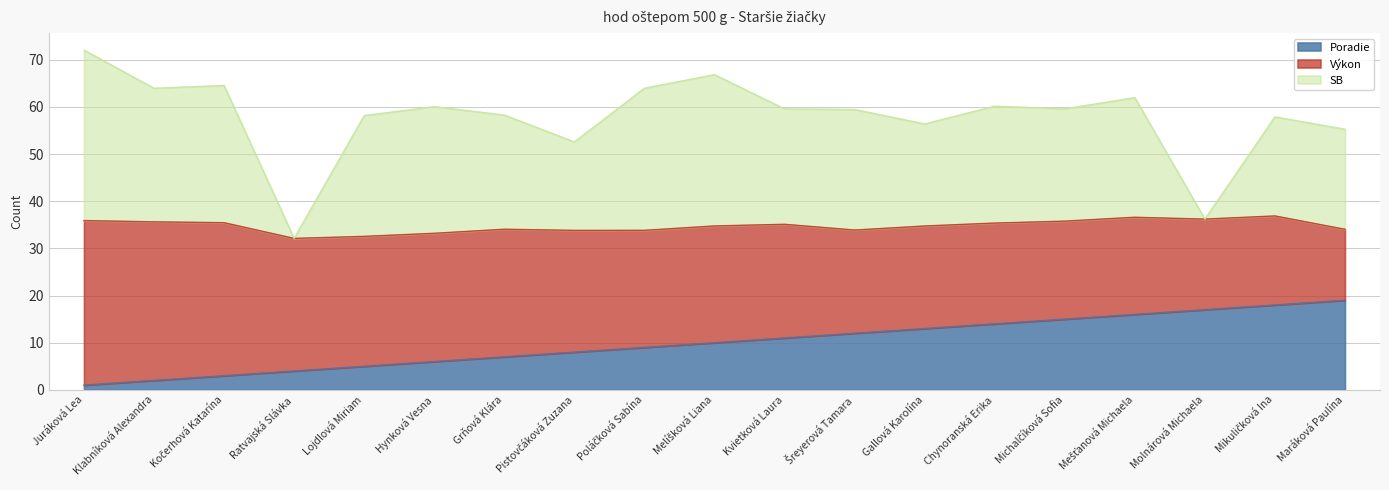

What are all the series names shown in the legend?

Poradie, Výkon, SB